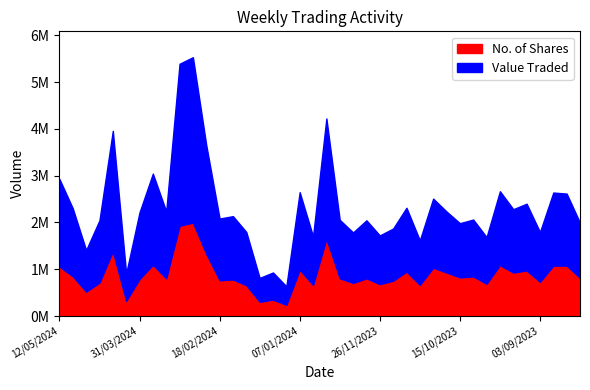

What is the sum of all Value Traded values?

92899286